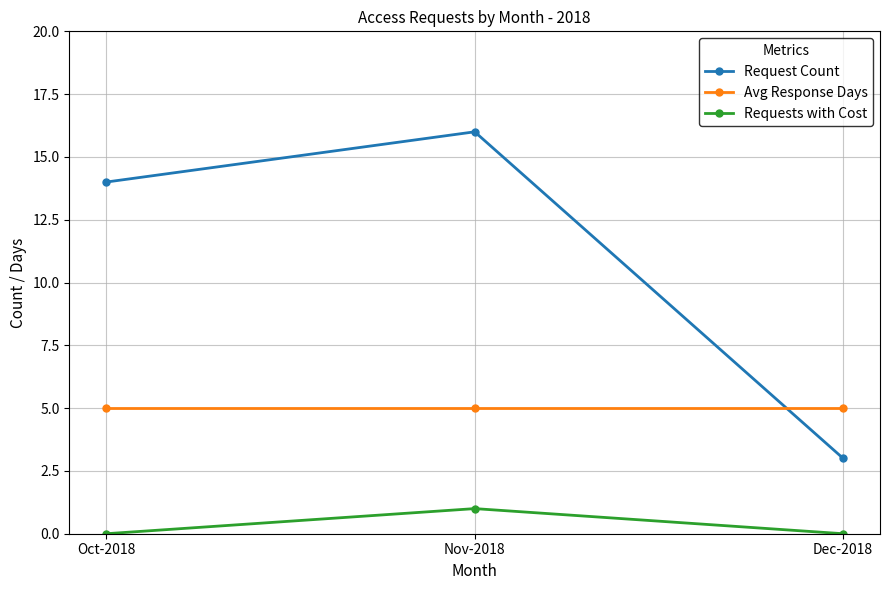

What is the average value of the Avg Response Days series?

5